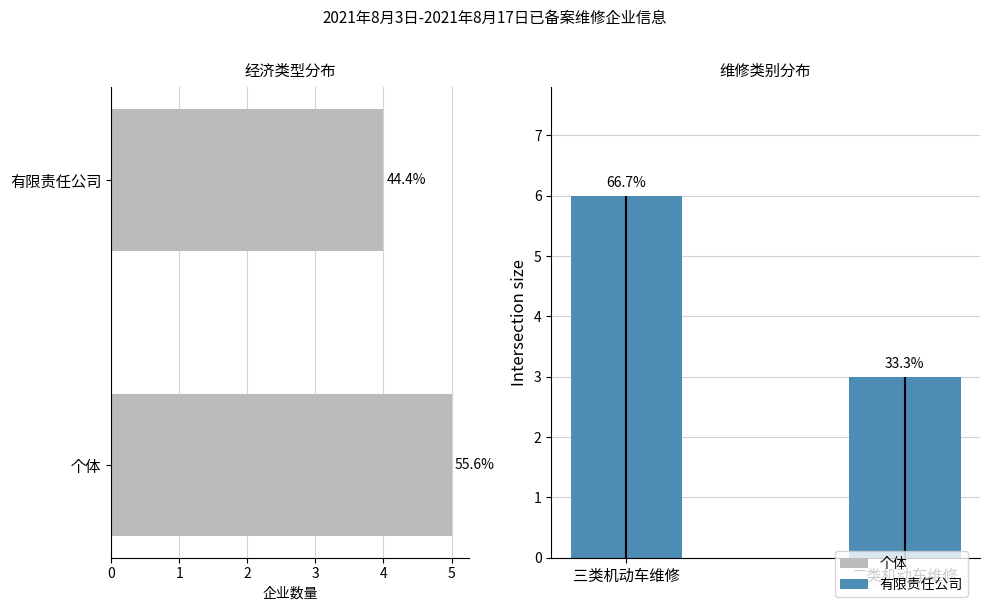

List the labels in order of 维修类别 value, smallest first.

二类机动车维修, 三类机动车维修